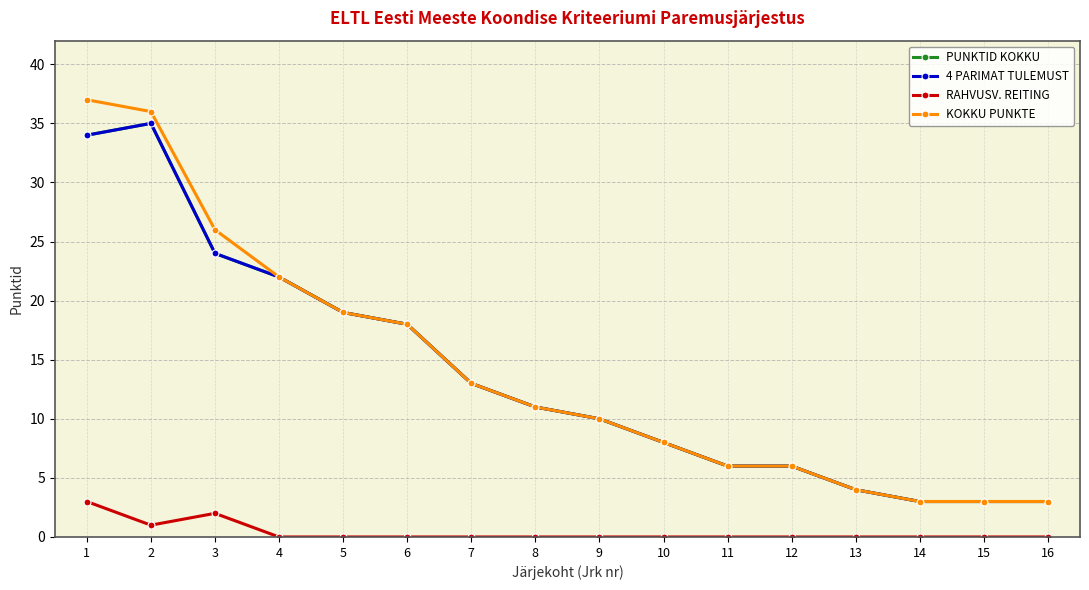

Does the chart have visible grid lines?

Yes